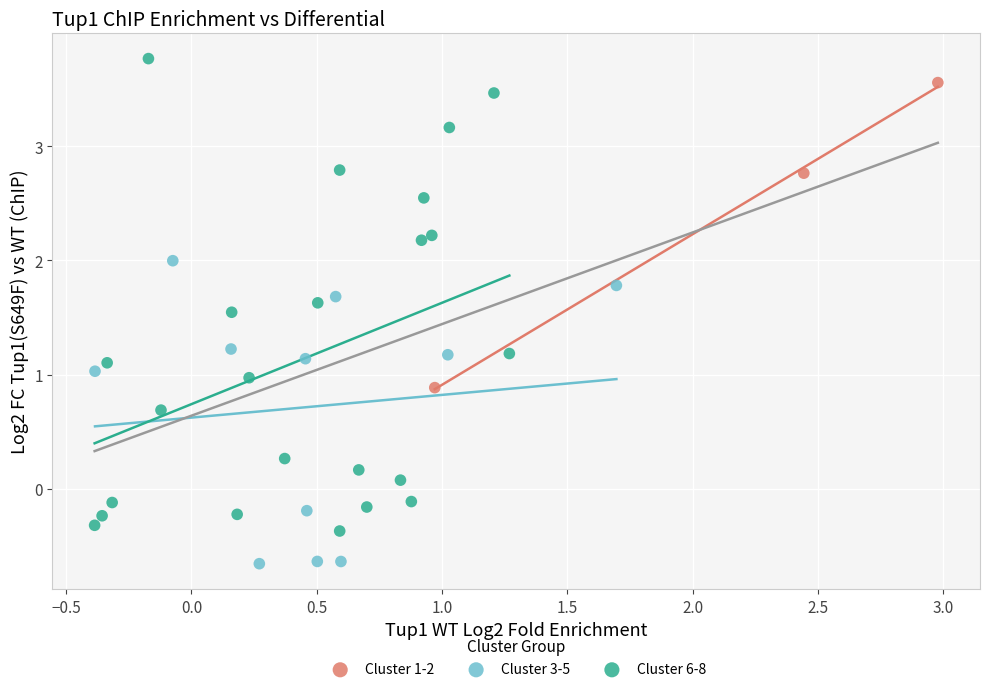

What are all the series names shown in the legend?

Cluster 1-2, Cluster 3-5, Cluster 6-8